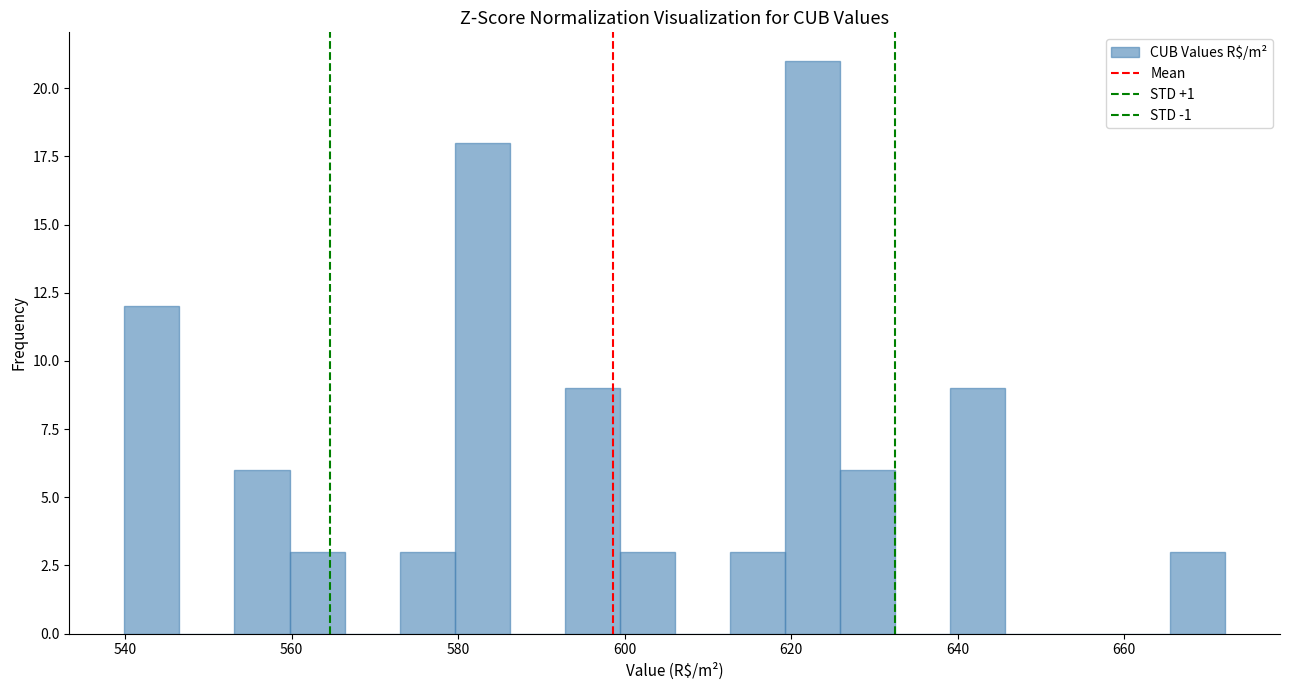

Around what value on the x-axis is the tallest bar? Give the approximate position of its centre, as read against the axis.

622